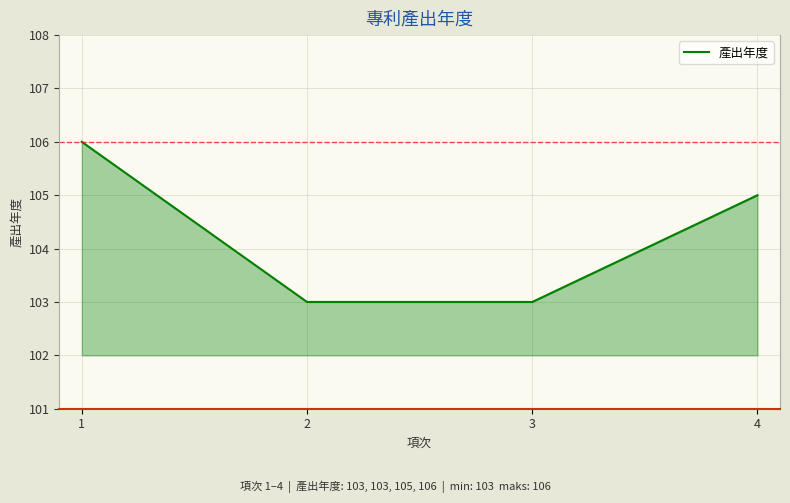

True or false: the data shows 105 at 4.

True